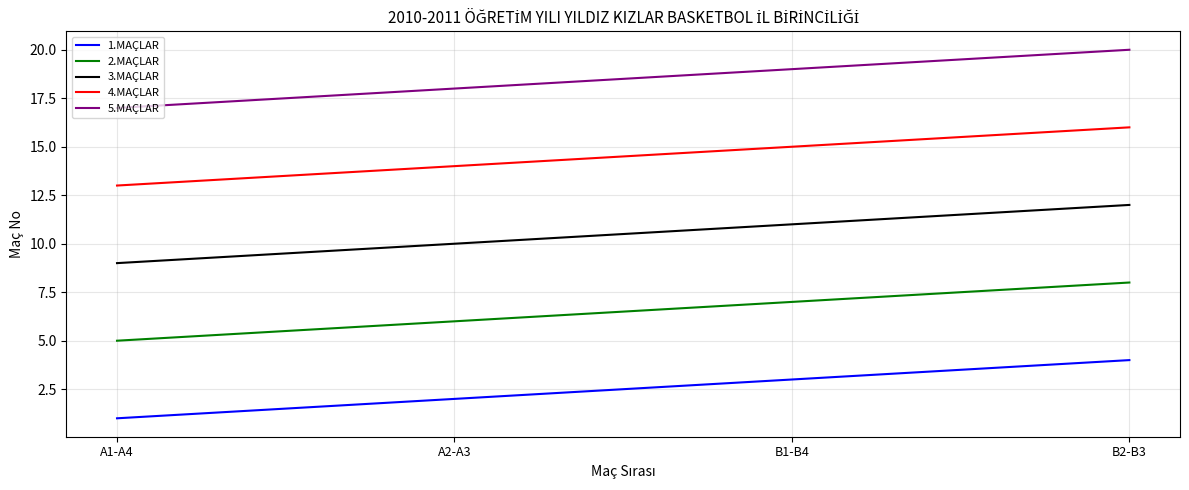

True or false: 4.MAÇLAR and 3.MAÇLAR cross at least once.

False